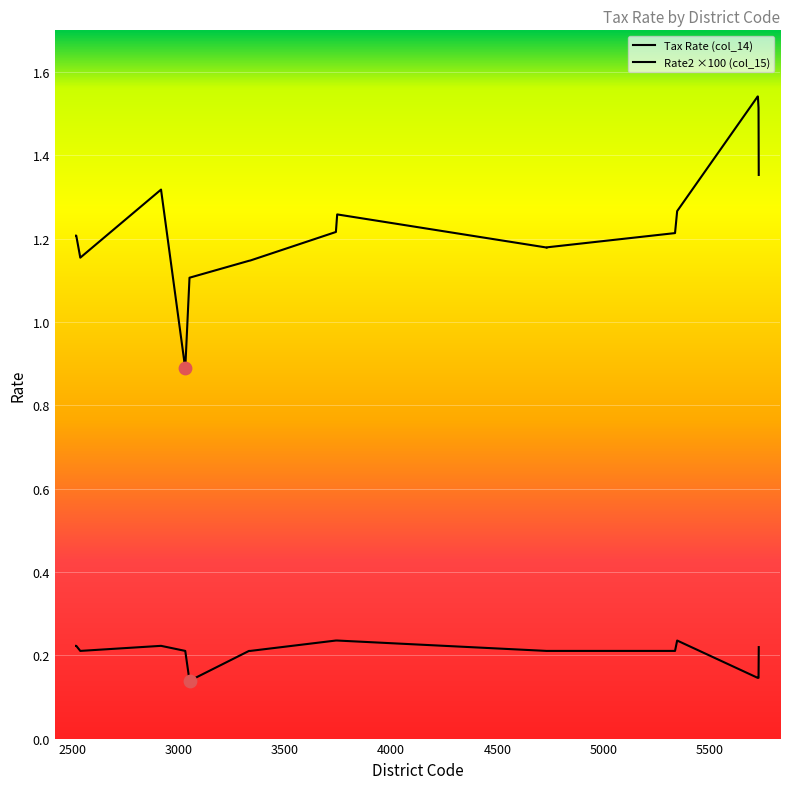

Which series has the largest Y range (max minus min)?

Tax Rate (col_14)